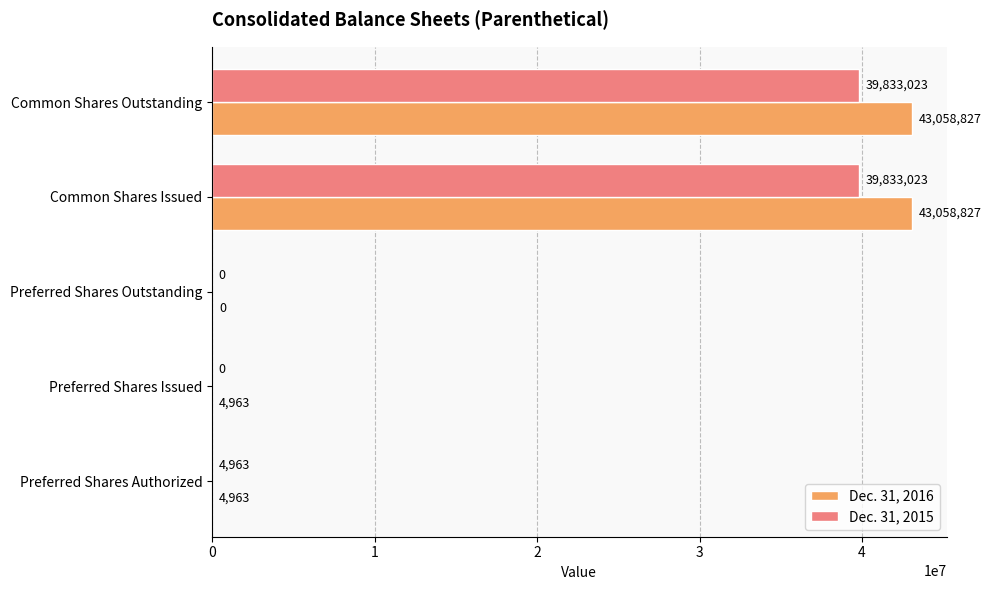

What is the maximum value for Dec. 31, 2015?

39833023